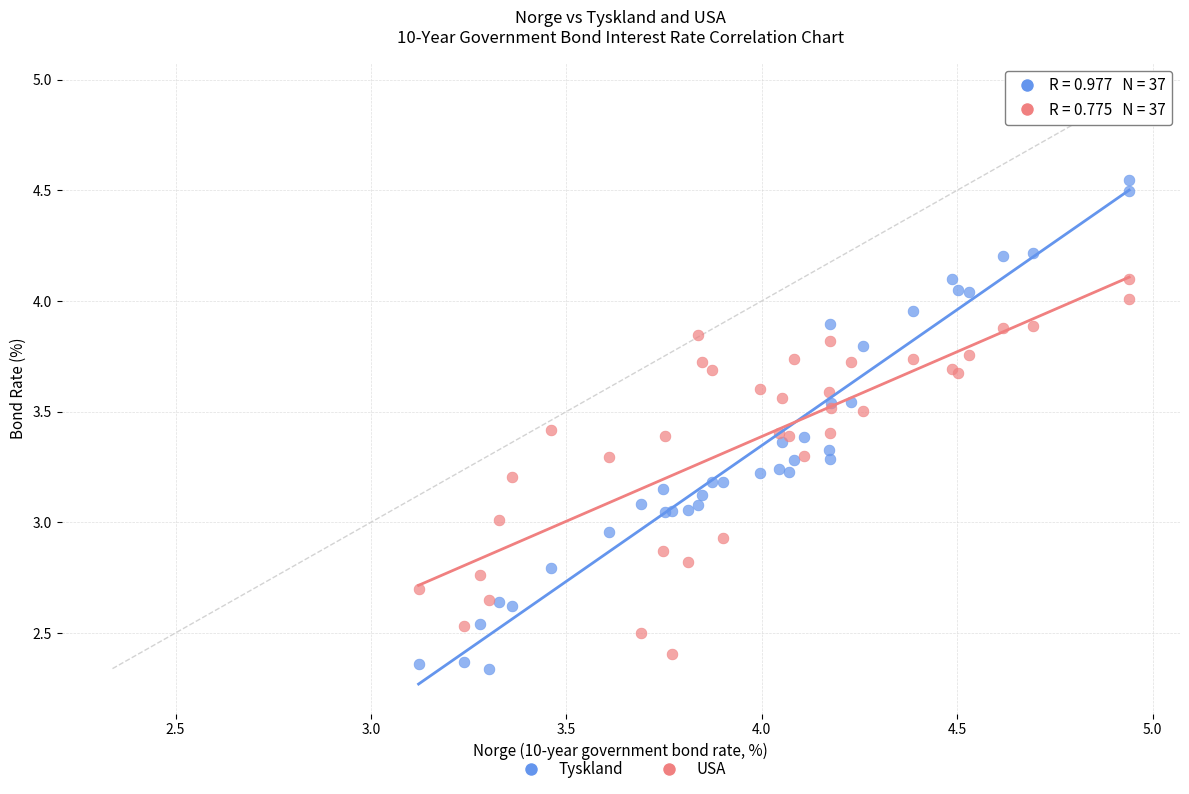

Which series contains the highest Y value?

Tyskland